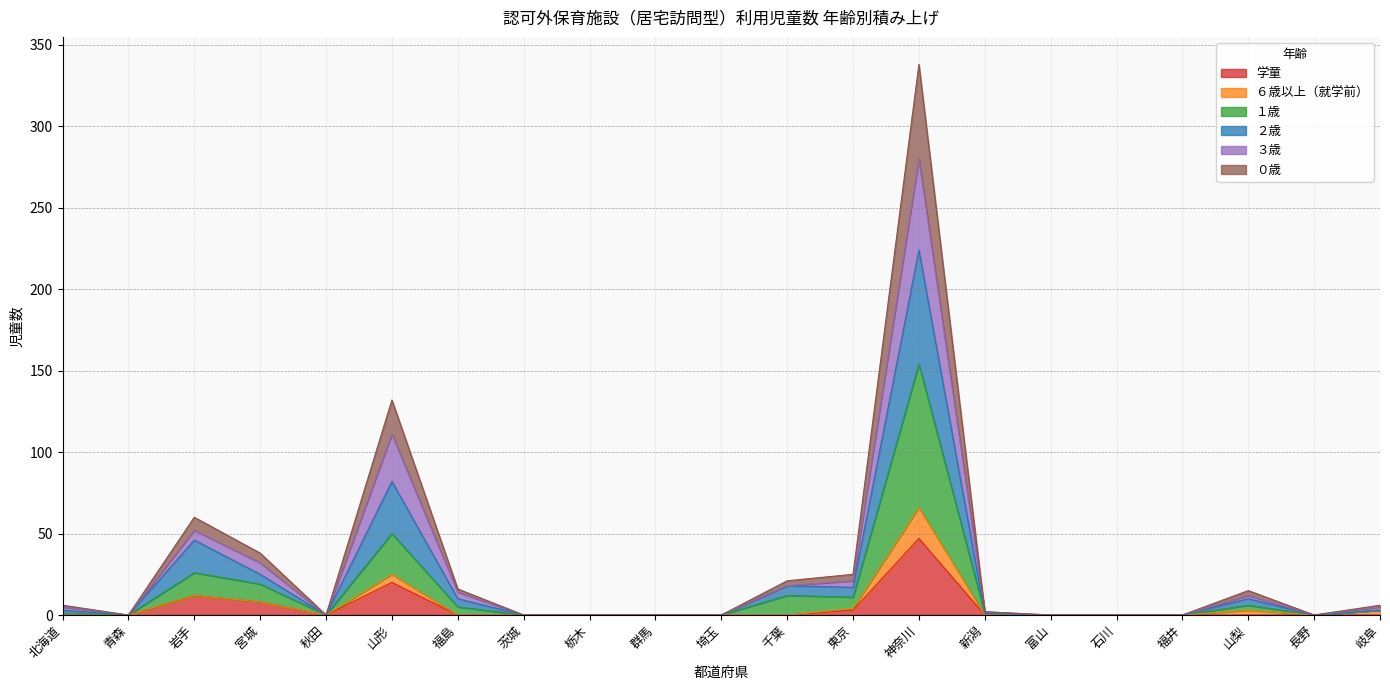

Which has a higher value, 埼玉 or 岐阜?

埼玉